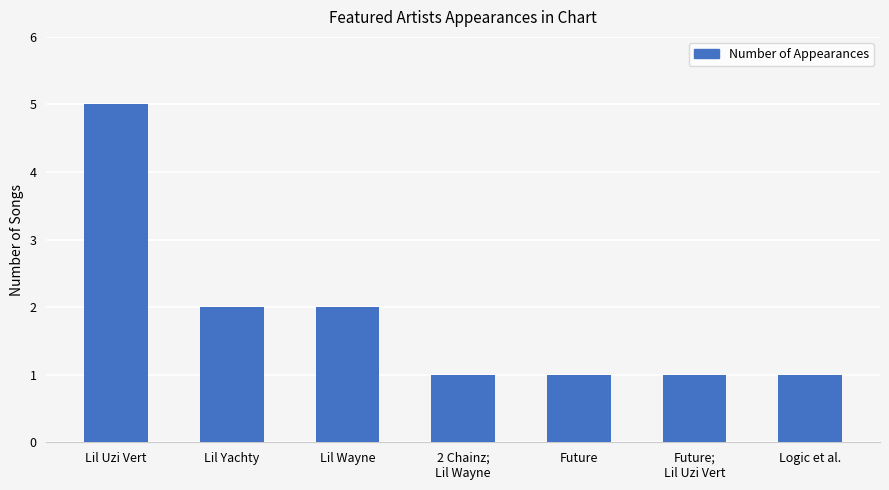

What is the sum of the values at Lil Uzi Vert and Future?

6